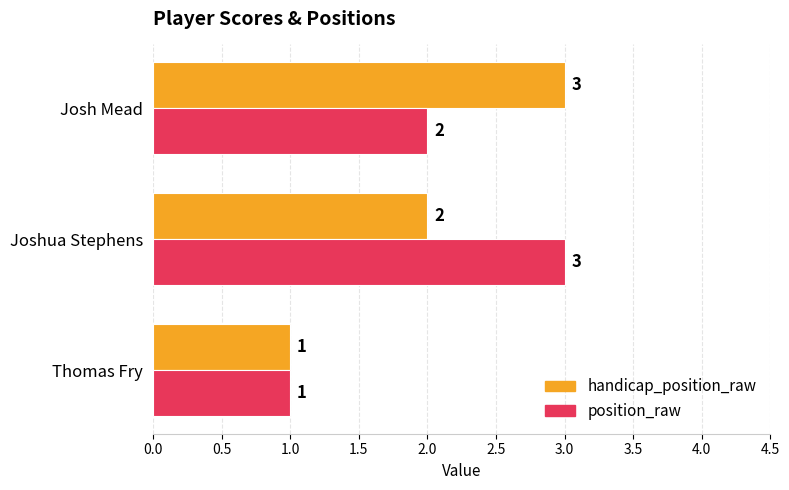

What is the average value of the position_raw series?

2